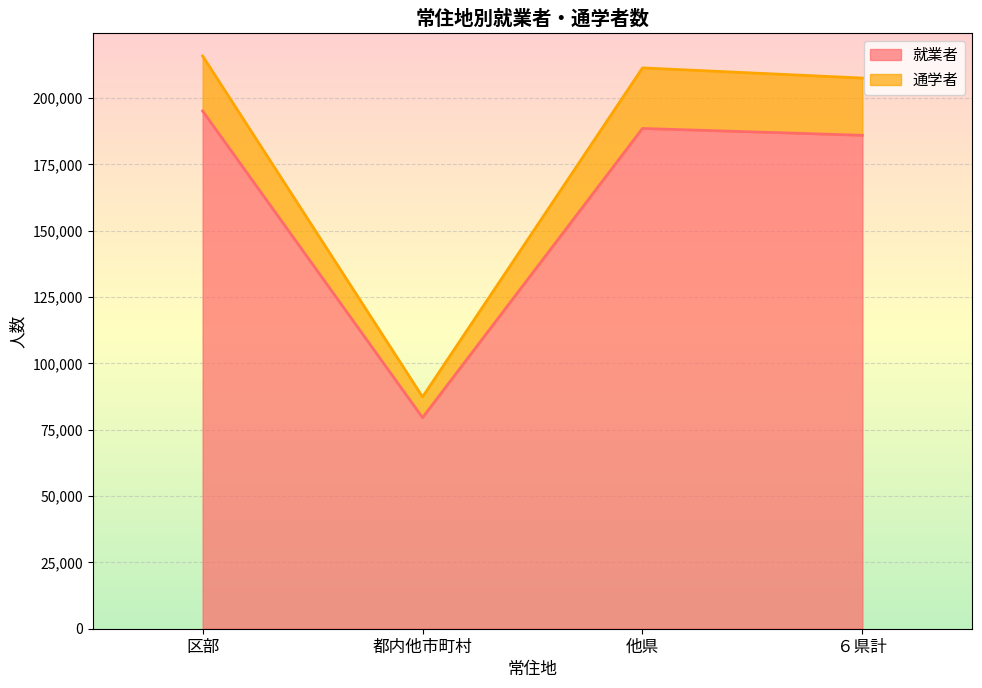

What are all the series names shown in the legend?

就業者, 通学者